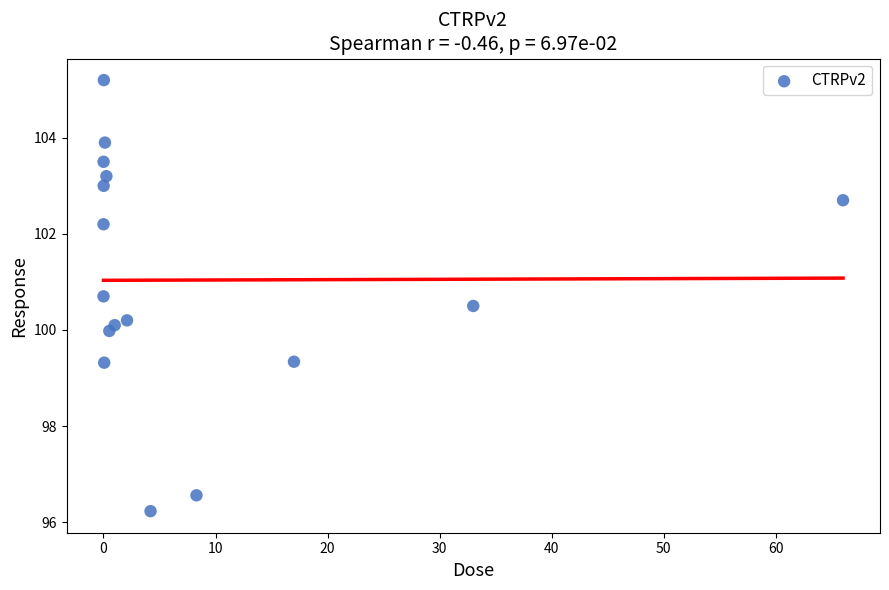

What is the range of X values (max minus min)?

66.0